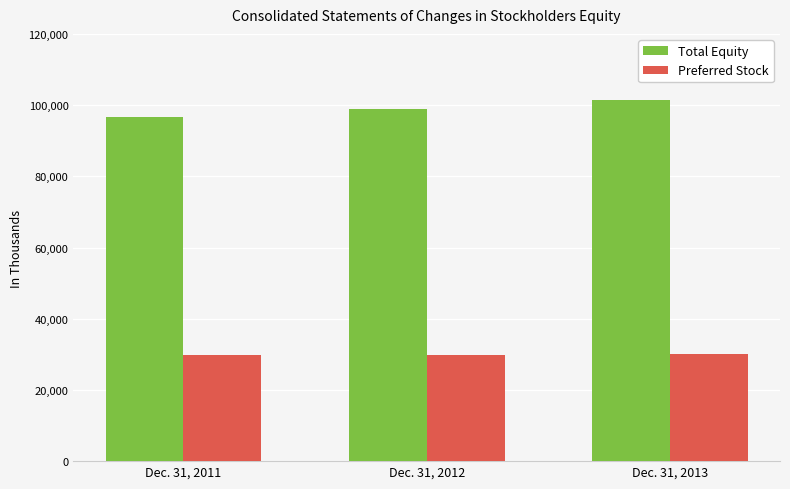

What is the total value across all series at Dec. 31, 2013?

131334